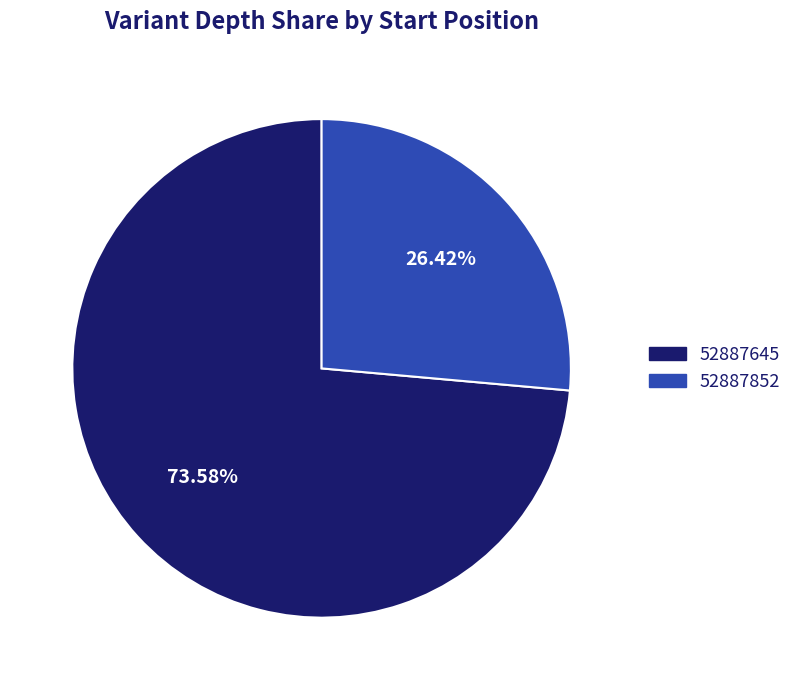

Approximately how many times larger is the value at 52887645 compared to 52887852?

2.8